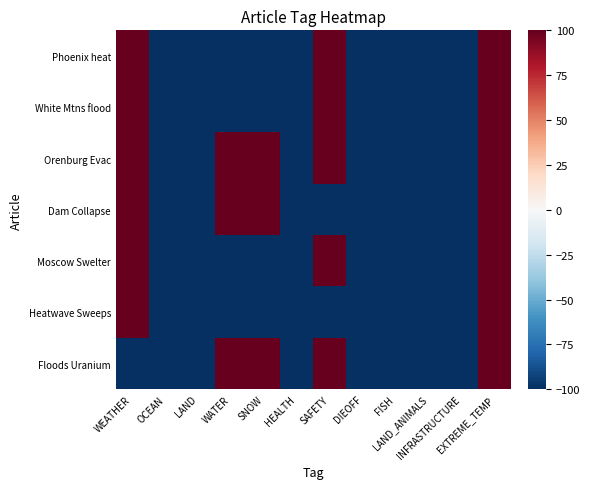

At WATER, list the series in order from smallest to largest.

Phoenix heat, White Mtns flood, Moscow Swelter, Heatwave Sweeps, Orenburg Evac, Dam Collapse, Floods Uranium